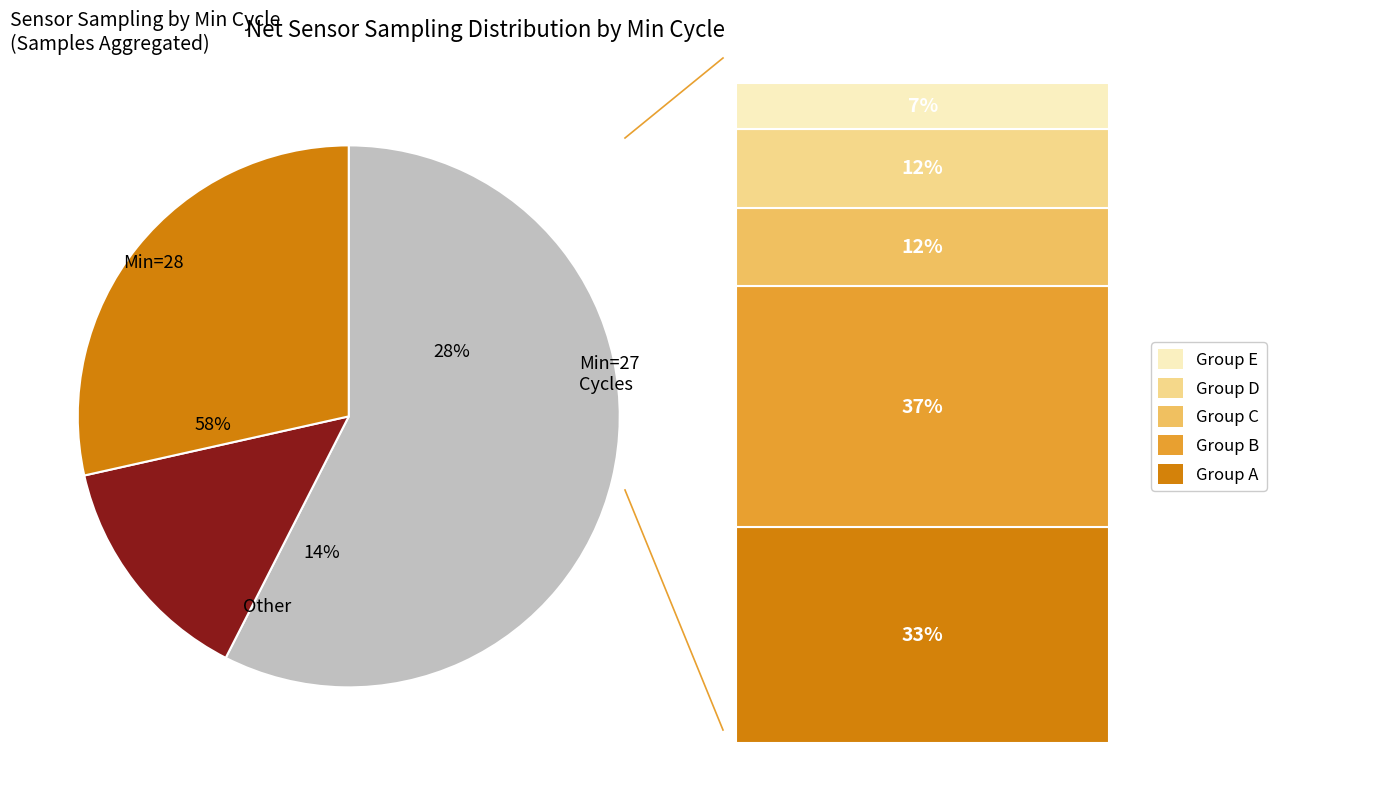

Combined, do 28 and 28 account for over 50%?

No